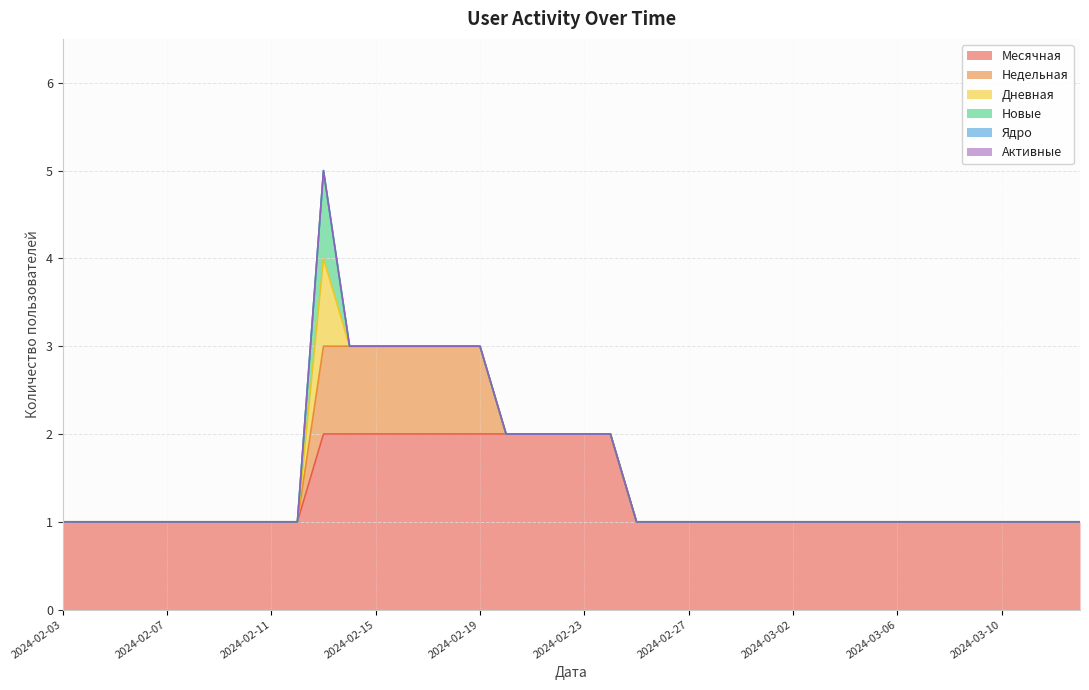

What are all the series names shown in the legend?

Месячная, Недельная, Дневная, Новые, Ядро, Активные